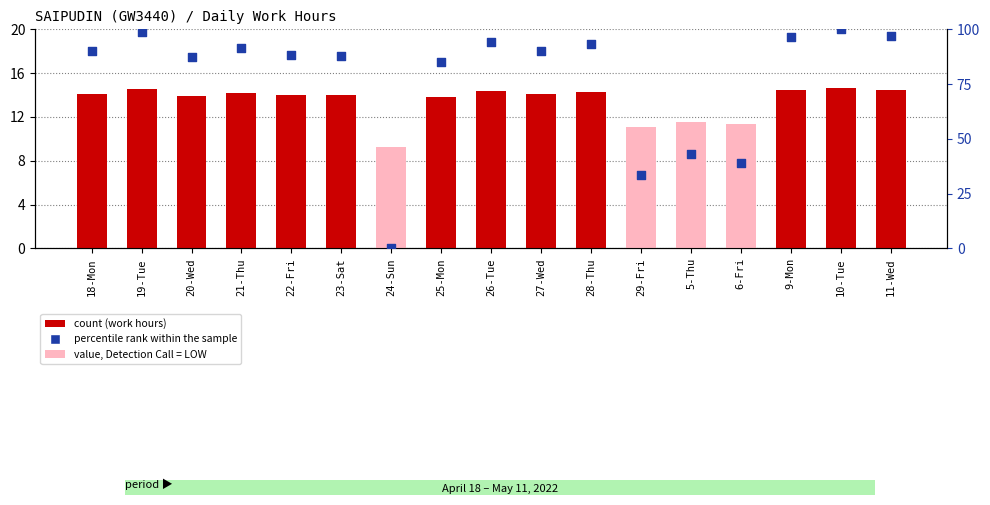

What is the total value across all series at 11-Wed?

111.3